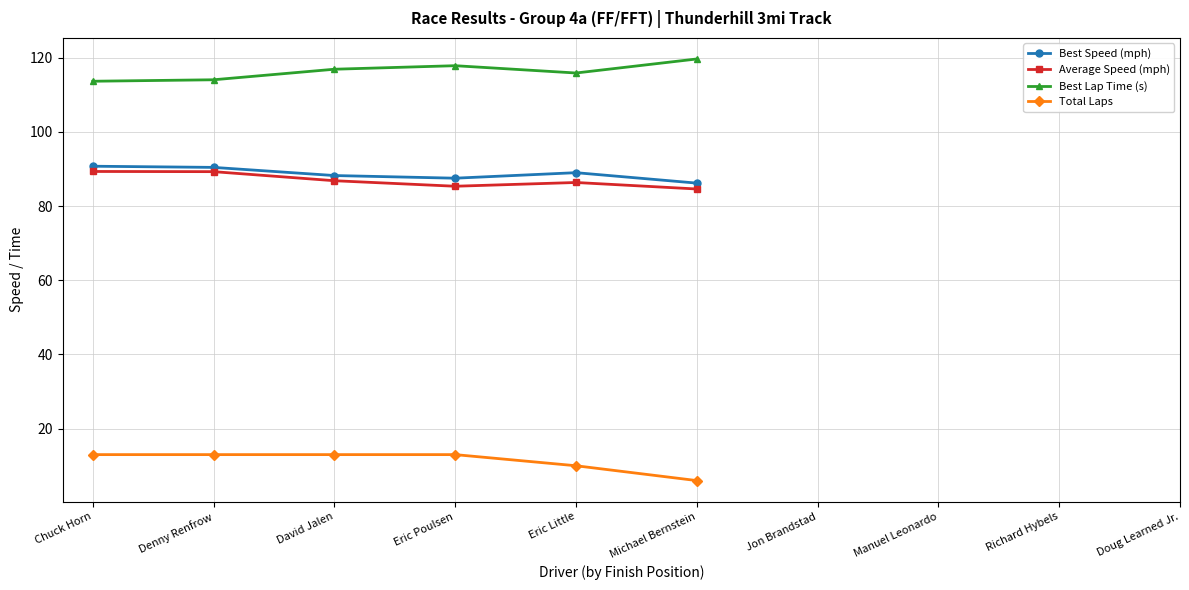

Which category has the lowest value across all series?

Michael Bernstein